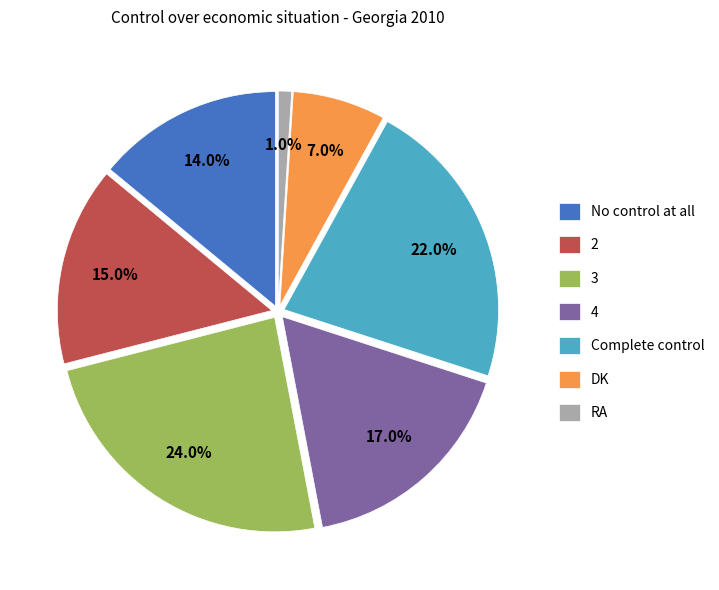

To the nearest percent, what portion does 2 represent?

15%